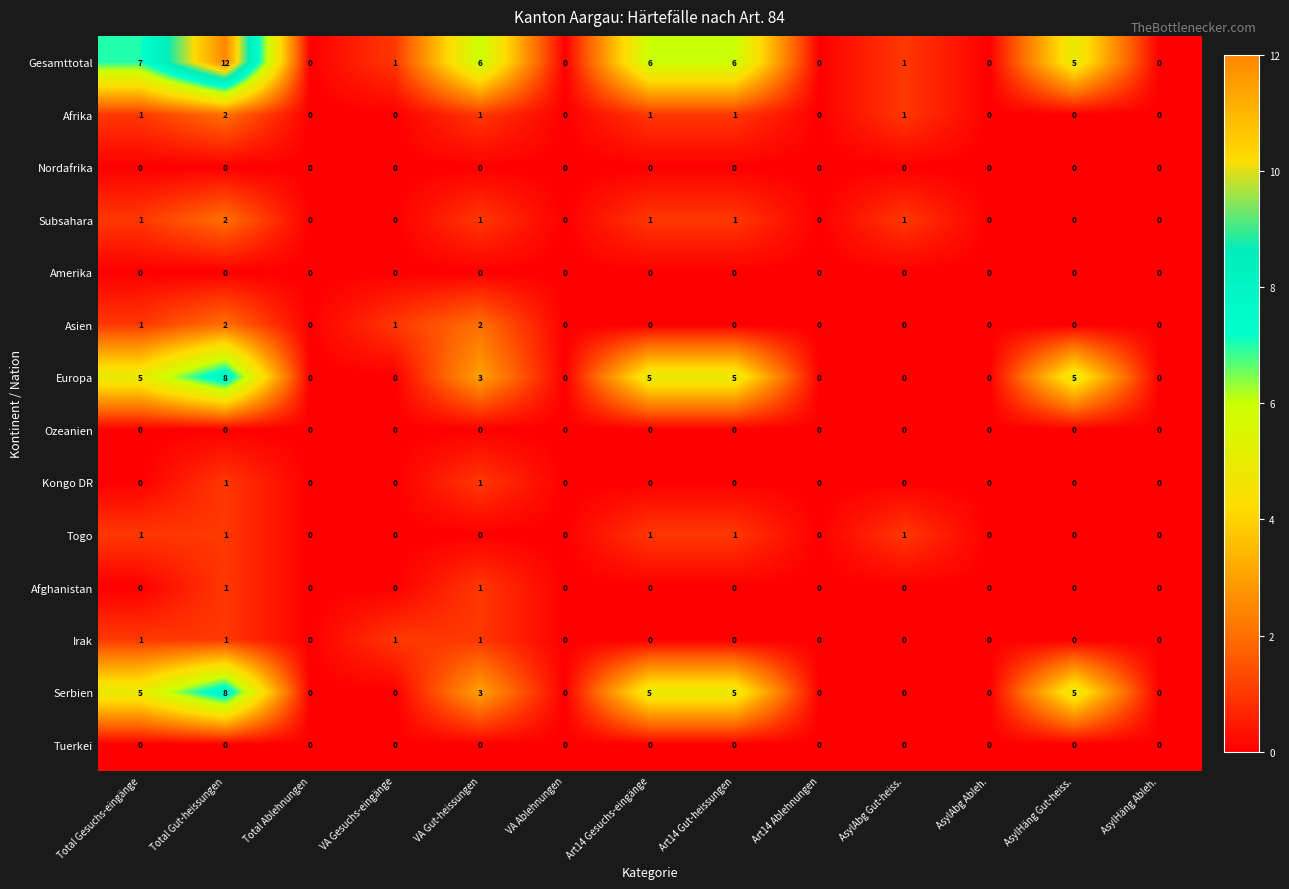

What is the spread (max minus min) of values at AsylAbg Gut-heiss.?

1